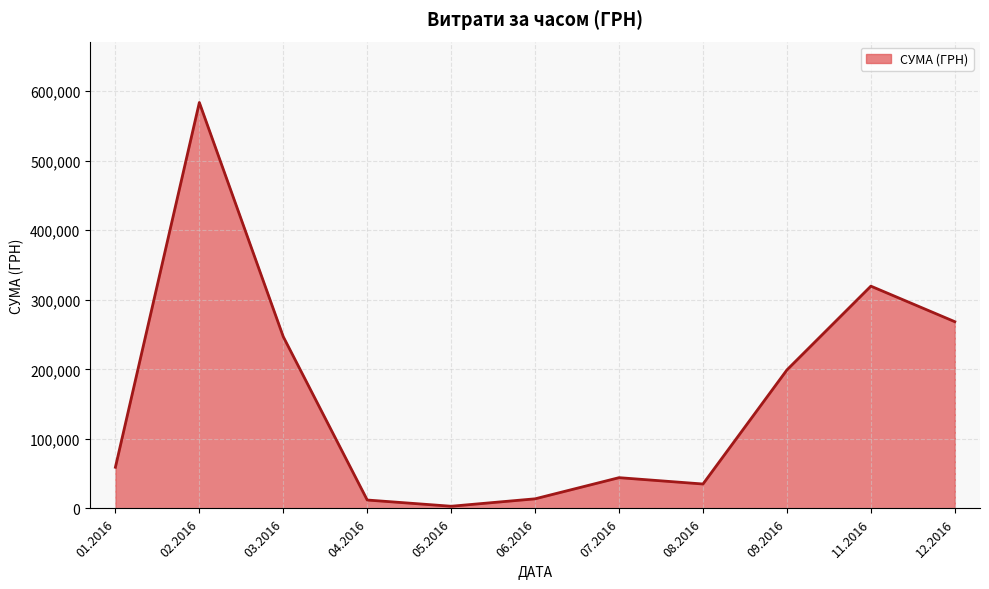

What is the difference between the maximum and minimum values?

580399.0